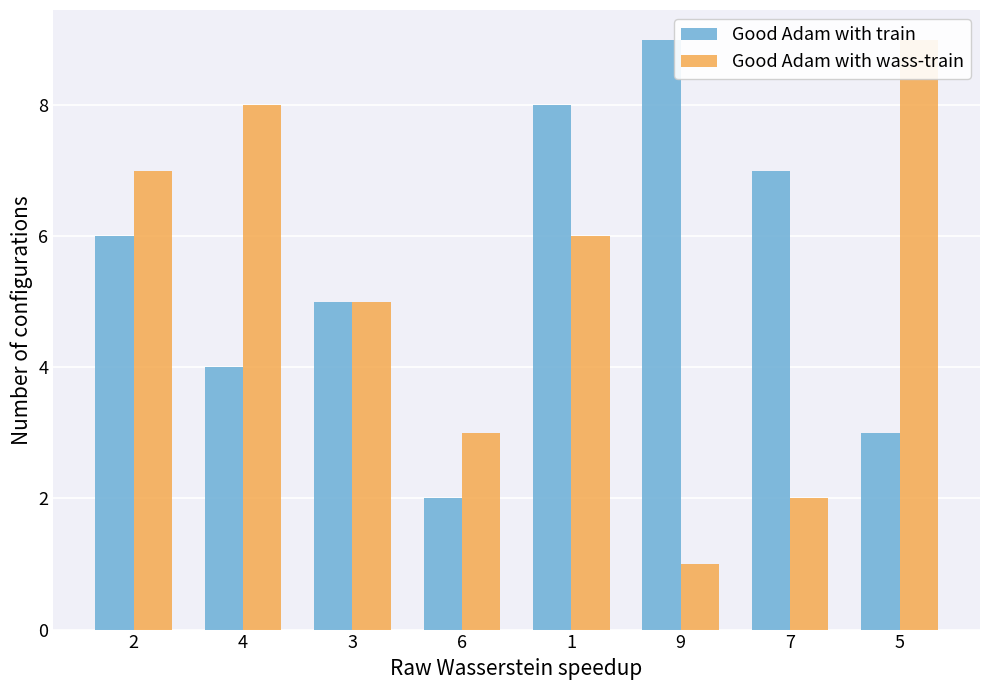

What is the difference between the second highest and second lowest values in the Good Adam with train series?

5